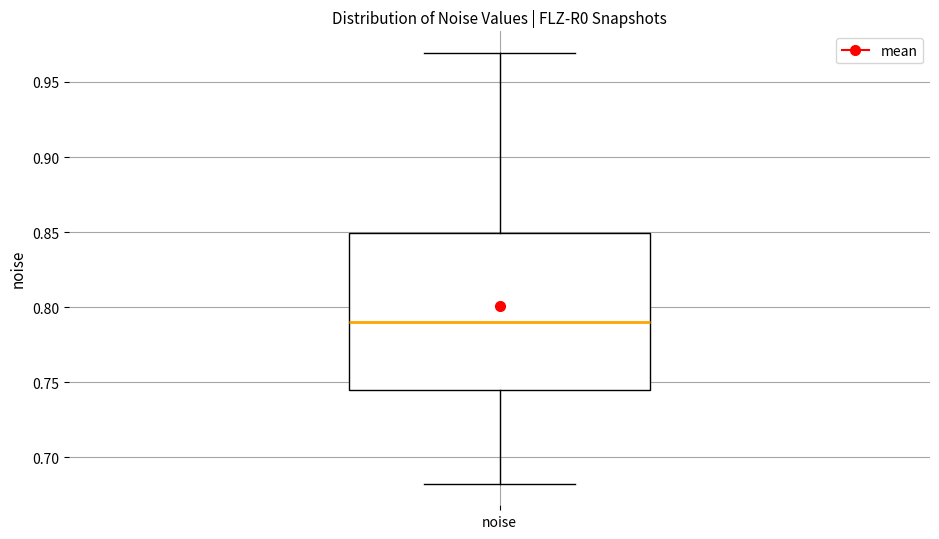

Transcribe this box plot: give where the median line is, the range the box spans, and where the two whiskers end, as read against the y-axis. The values are not printed on the chart, so give them approximately, as read against the axis.

median 0.790, box 0.745 to 0.850, whiskers 0.680 to 0.970